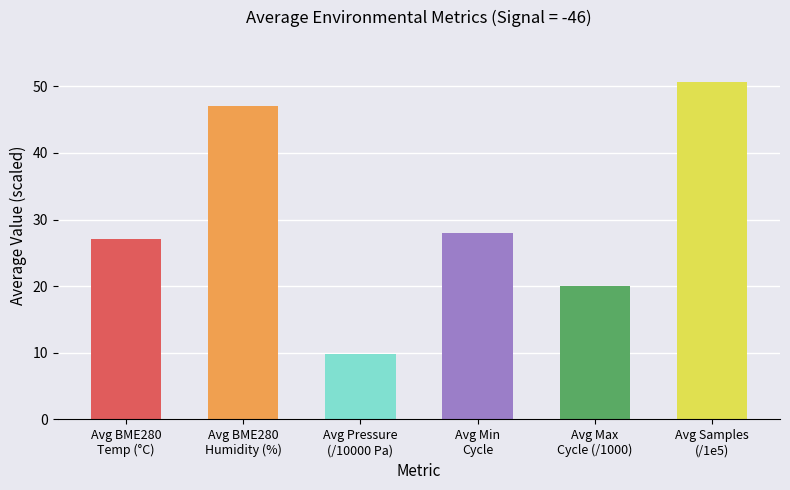

What is the value of the 1st bar from the left?

27.1